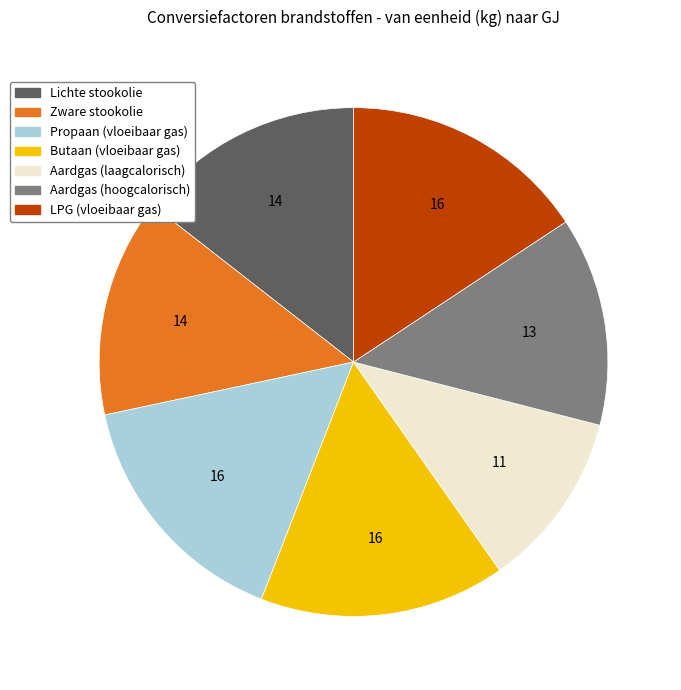

Does Lichte stookolie account for over 50% of the chart?

No